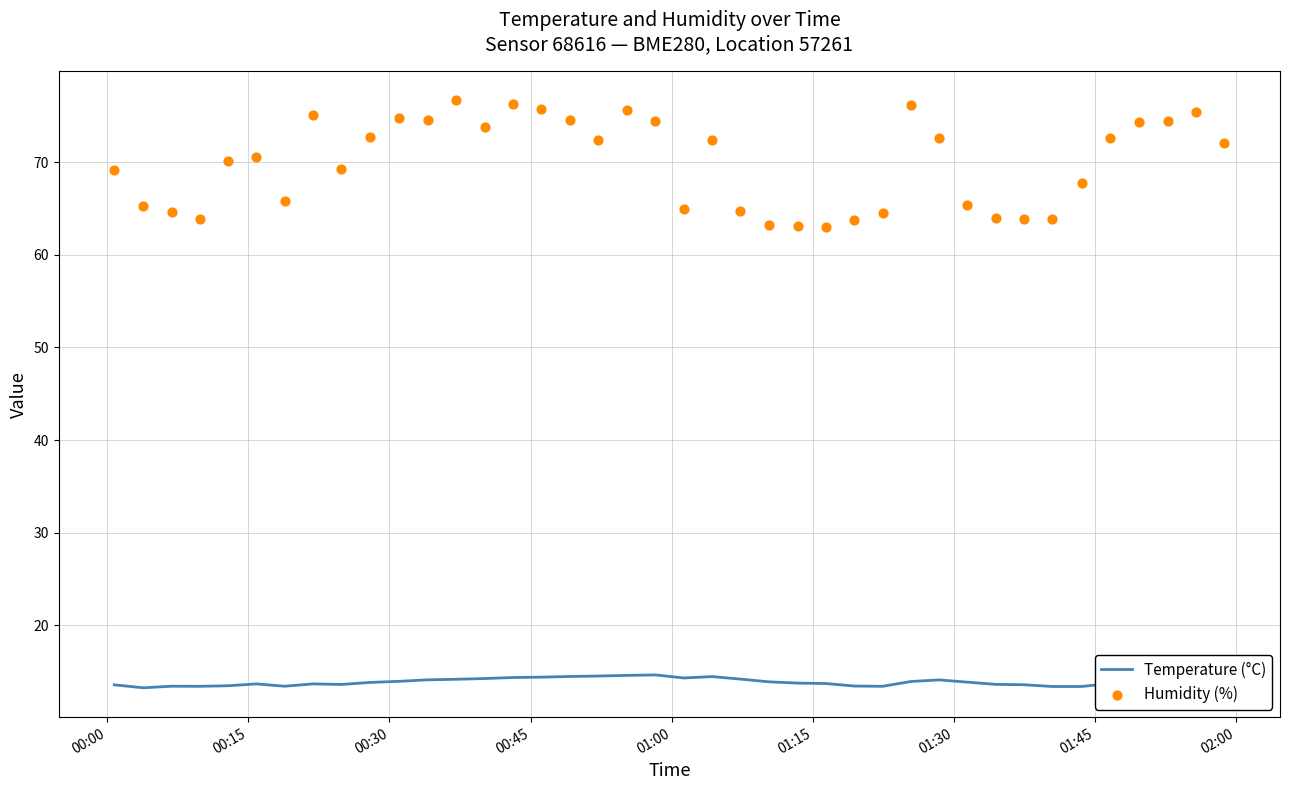

Which series has the widest spread of Y values?

Humidity (%)